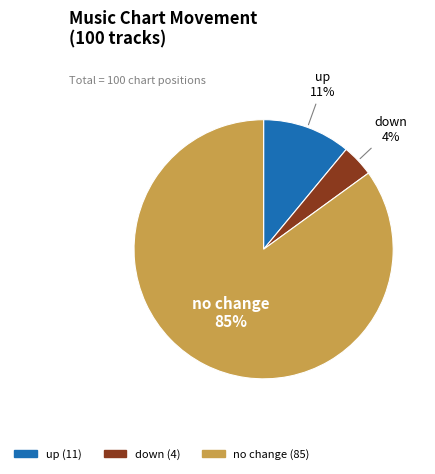

To the nearest percent, what is the average slice percentage?

33%